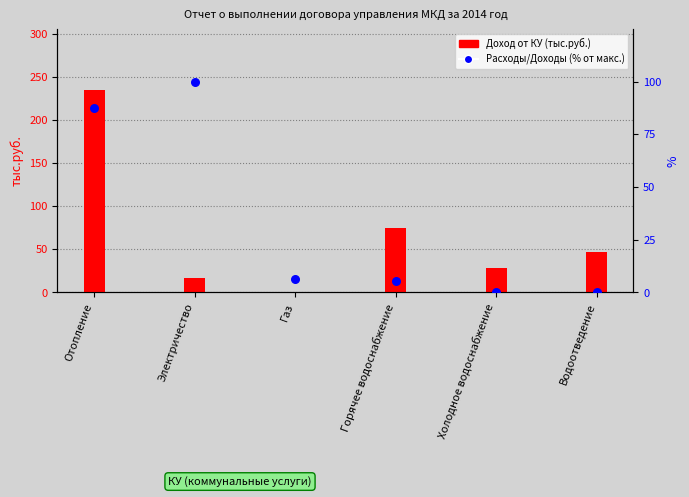

What are all the series names shown in the legend?

Доход от КУ (тыс.руб.), Расходы/Доходы (% от макс.)